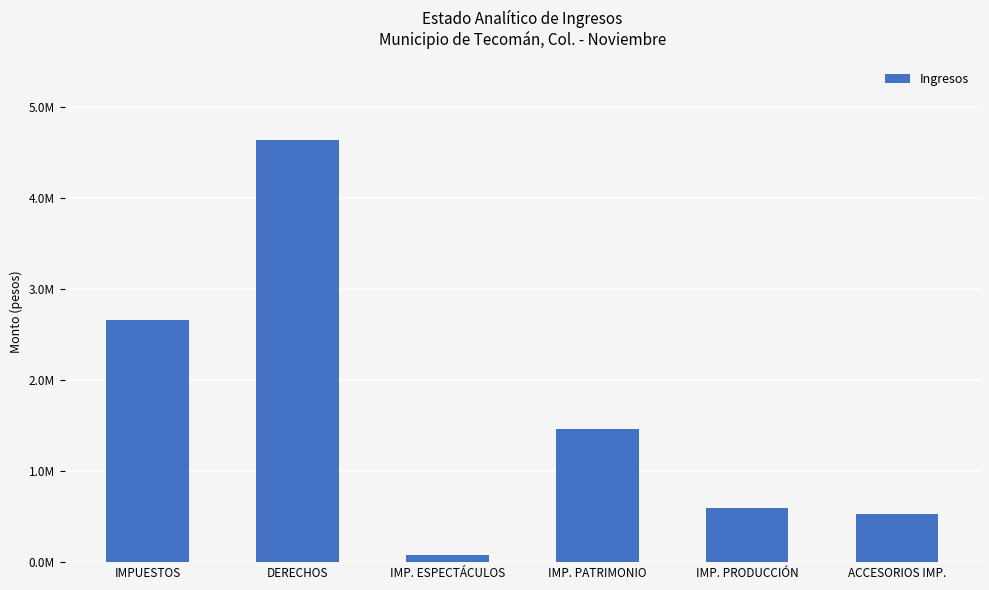

Between IMP. ESPECTÁCULOS and IMP. PATRIMONIO, which is larger?

IMP. PATRIMONIO